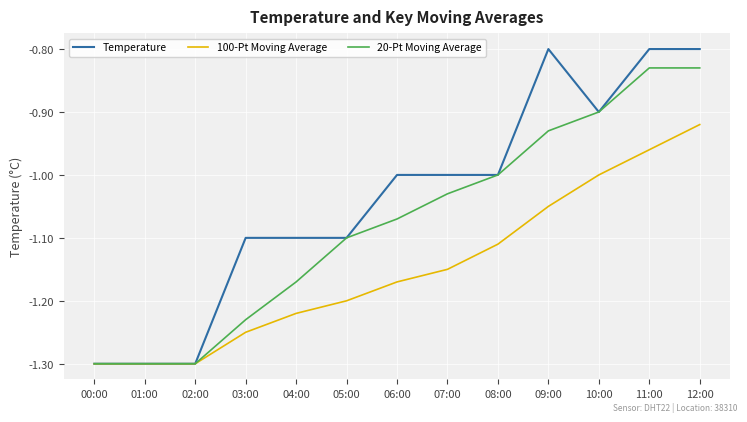

At which category is the sum across all series the highest?

12:00